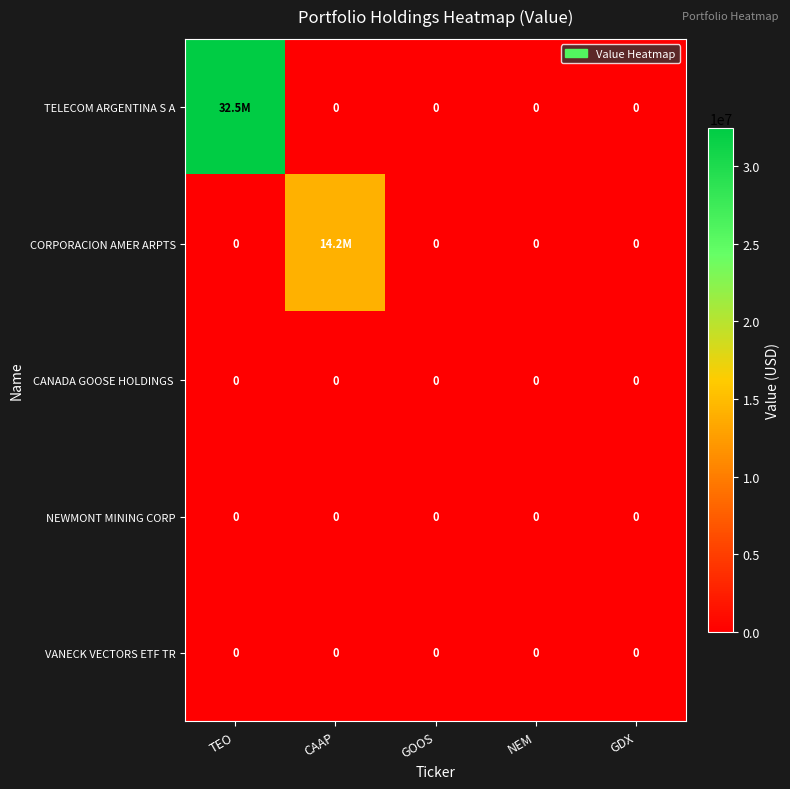

The value of VANECK VECTORS ETF TR at CAAP is 0. True or false?

True